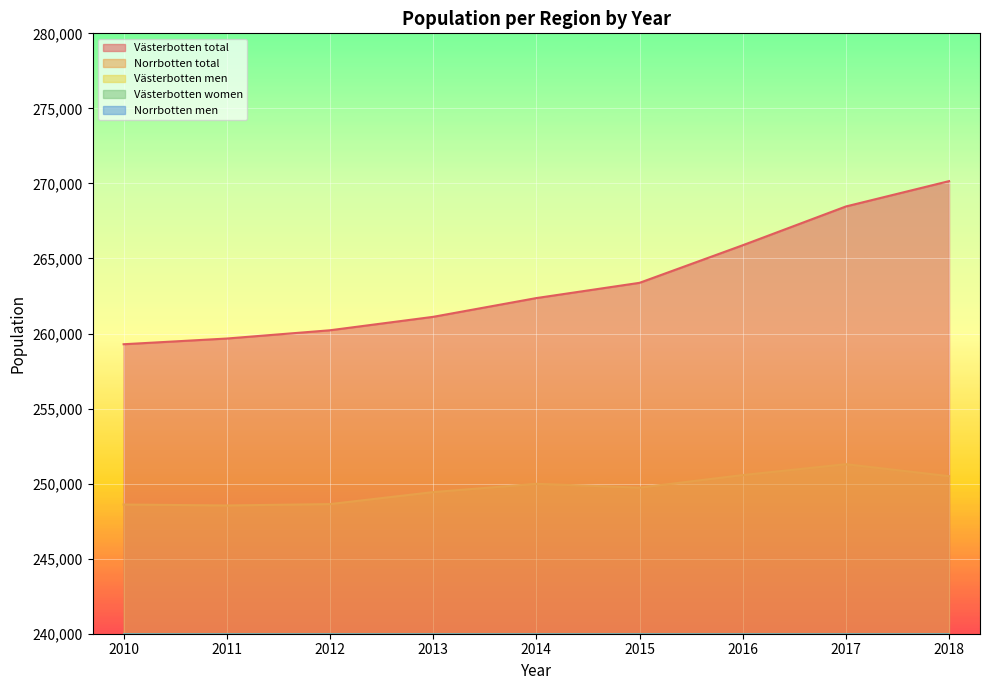

Rank the categories by Västerbotten total value from highest to lowest.

2018, 2017, 2016, 2015, 2014, 2013, 2012, 2011, 2010